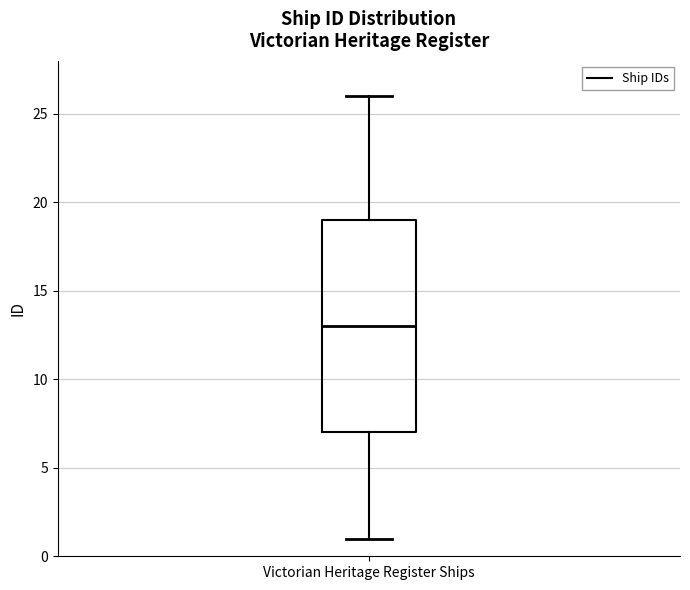

Where is the lower edge of the box for Victorian Heritage Register Ships on the y-axis? The values are not printed on the chart, so give them approximately, as read against the axis.

7